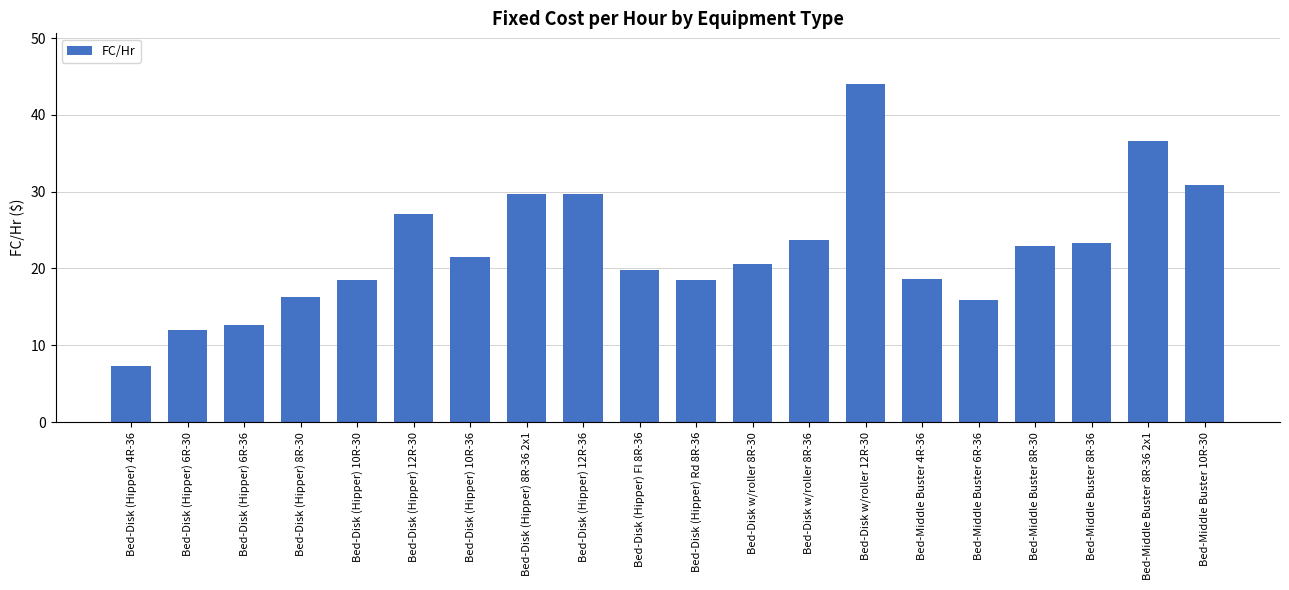

What is the difference between the values at Bed-Disk (Hipper) 6R-36 and Bed-Disk (Hipper) 10R-36?

9.0